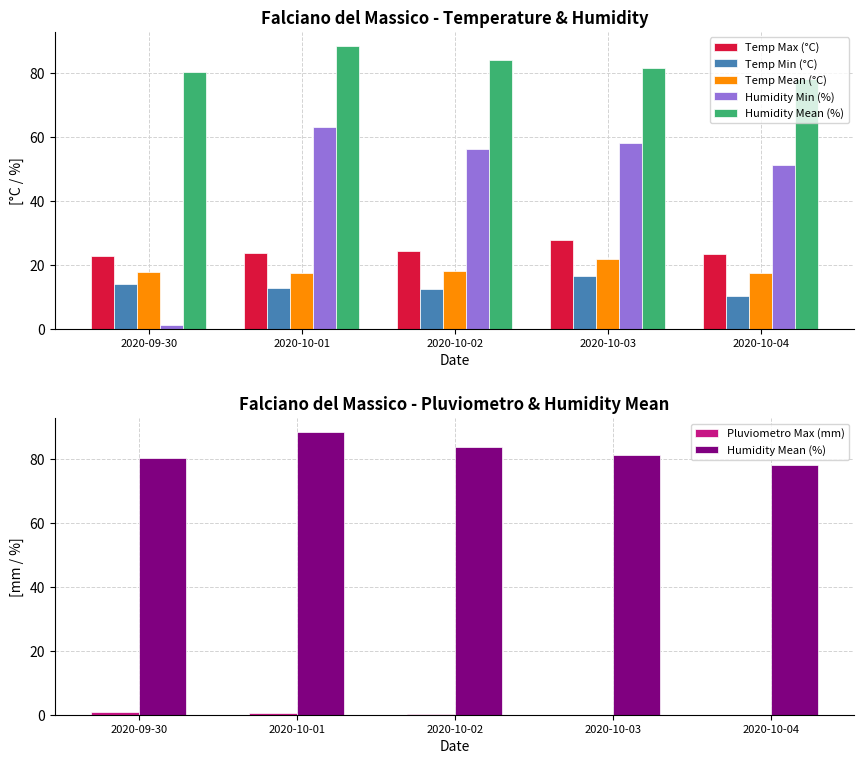

True or false: Temp Max (°C) has a value of 22.6 at 2020-09-30.

True